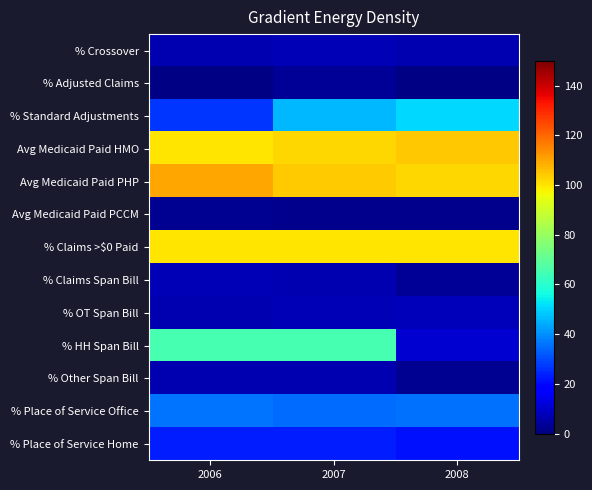

At 2008, list the series in order from largest to smallest.

Avg Medicaid Paid HMO, Avg Medicaid Paid PHP, % Claims >$0 Paid, % Standard Adjustments, % Place of Service Office, % Place of Service Home, % HH Span Bill, % OT Span Bill, % Crossover, % Claims Span Bill, % Other Span Bill, Avg Medicaid Paid PCCM, % Adjusted Claims